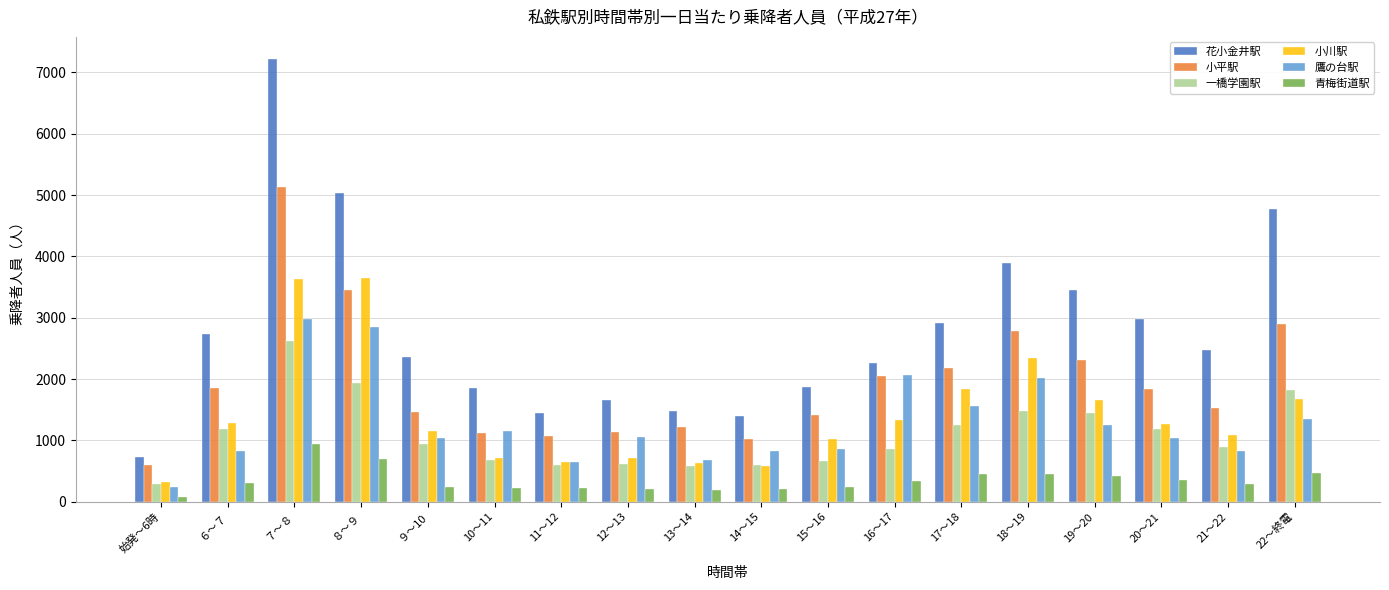

Rank the series by their maximum value, from lowest to highest.

青梅街道駅, 一橋学園駅, 鷹の台駅, 小川駅, 小平駅, 花小金井駅